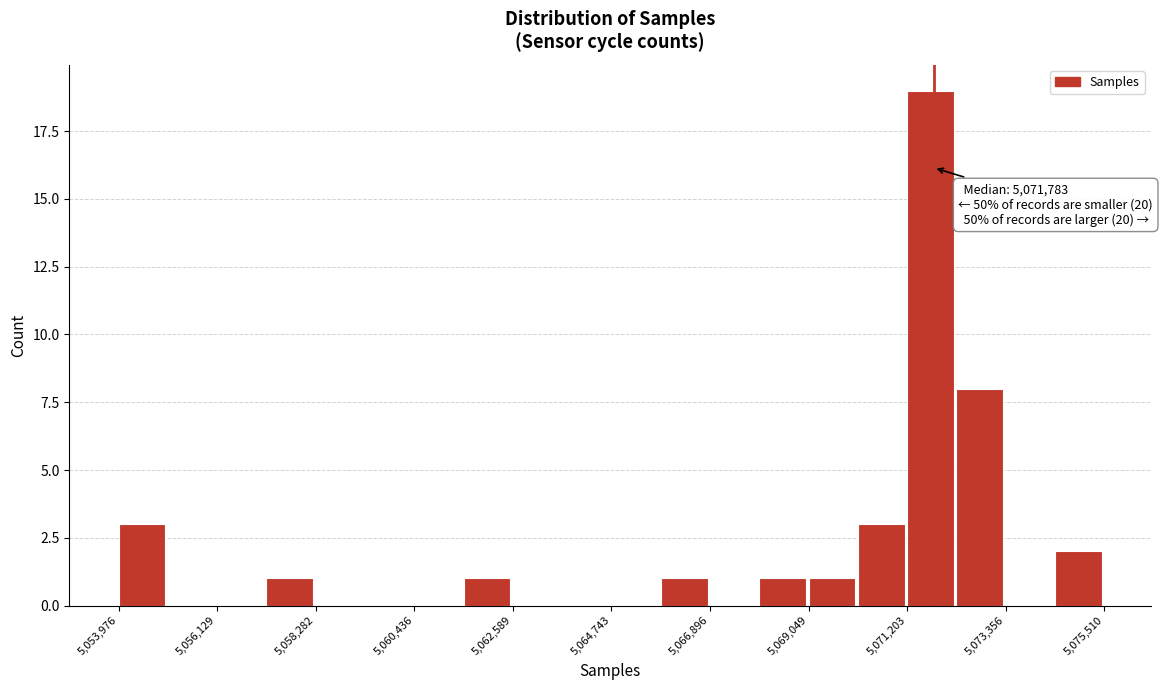

Read against the x-axis, roughly where is the centre of the tallest bar?

5071500